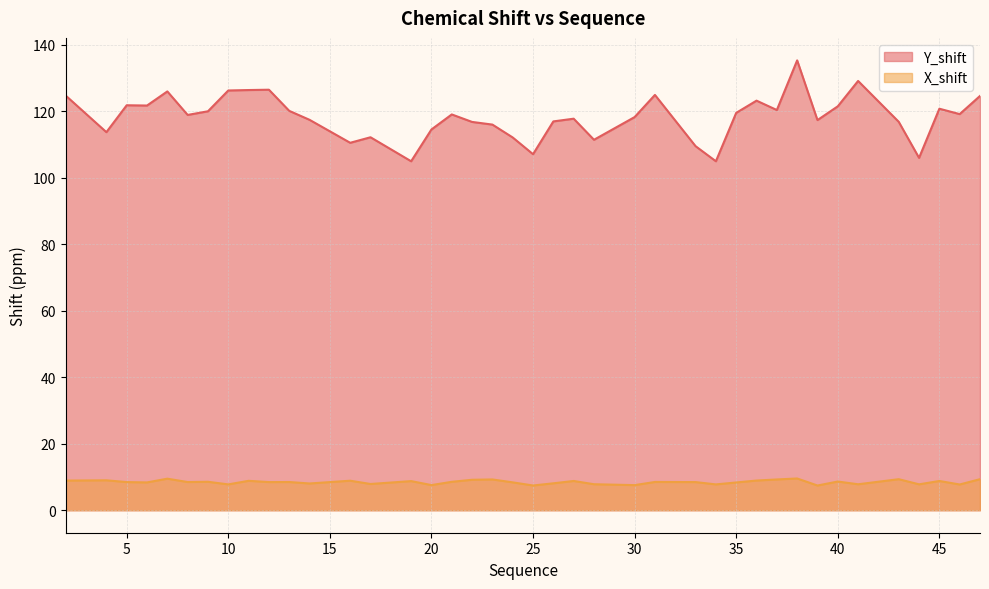

True or false: Y_shift and X_shift intersect in this chart.

False